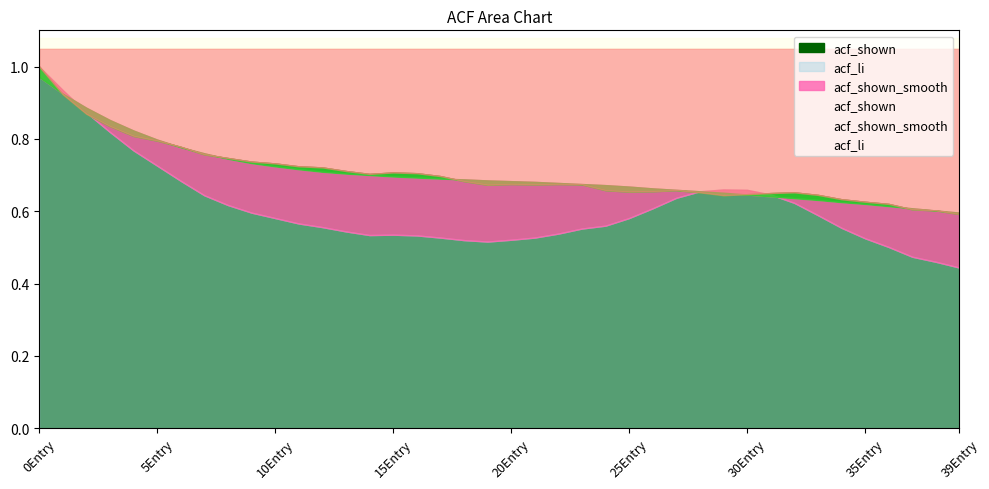

What is the difference between the maximum and second lowest values in the acf_shown series?

0.4